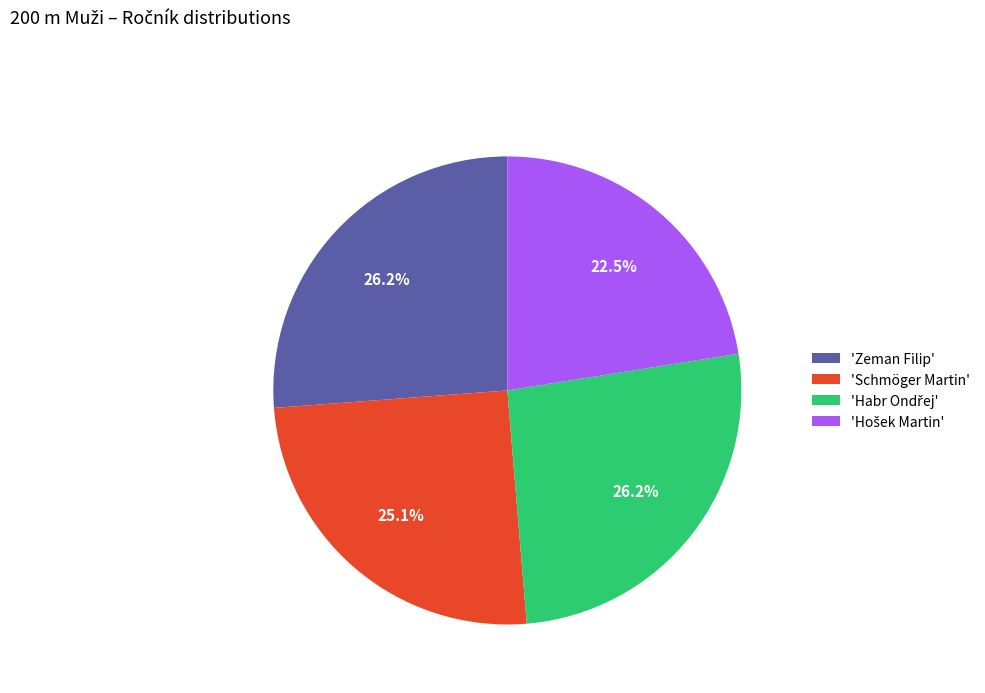

What is the total percentage of 'Zeman Filip' and 'Schmöger Martin'?

51.3%